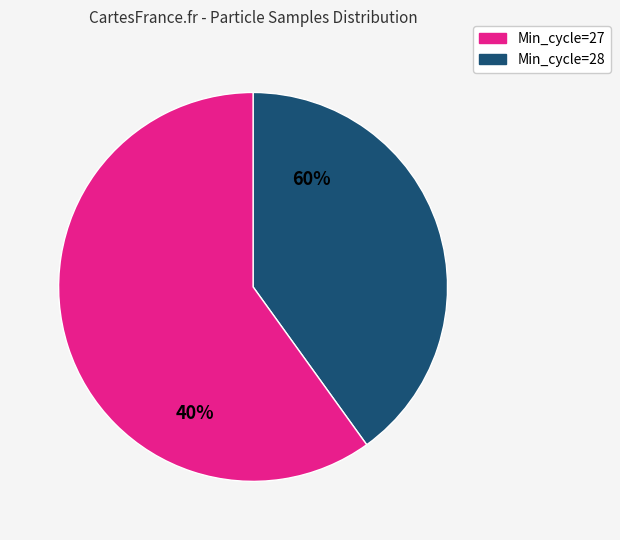

Is the sum of 27 and 28 greater than half?

No